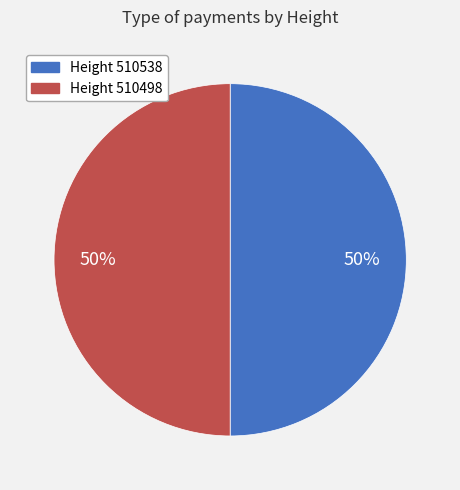

To the nearest percent, what is the average slice percentage?

50%